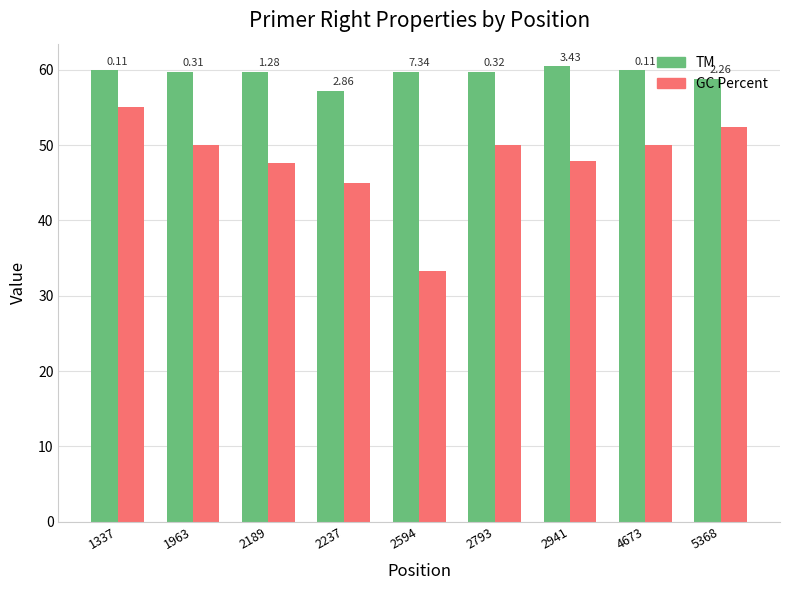

Is the value of TM at 5368 greater than the value of GC Percent at 2594?

Yes